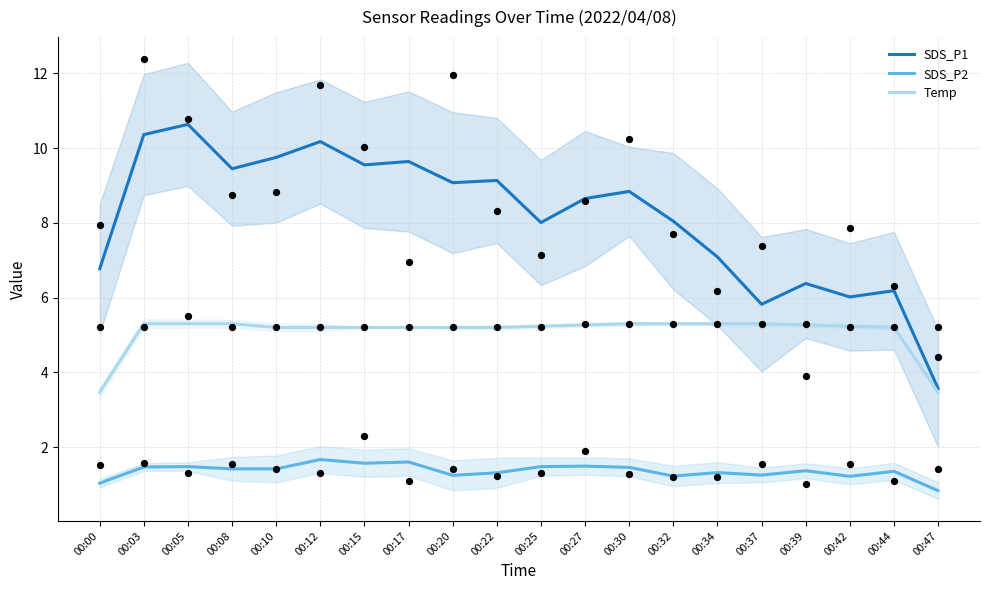

Which series has the largest total across all categories?

SDS_P1